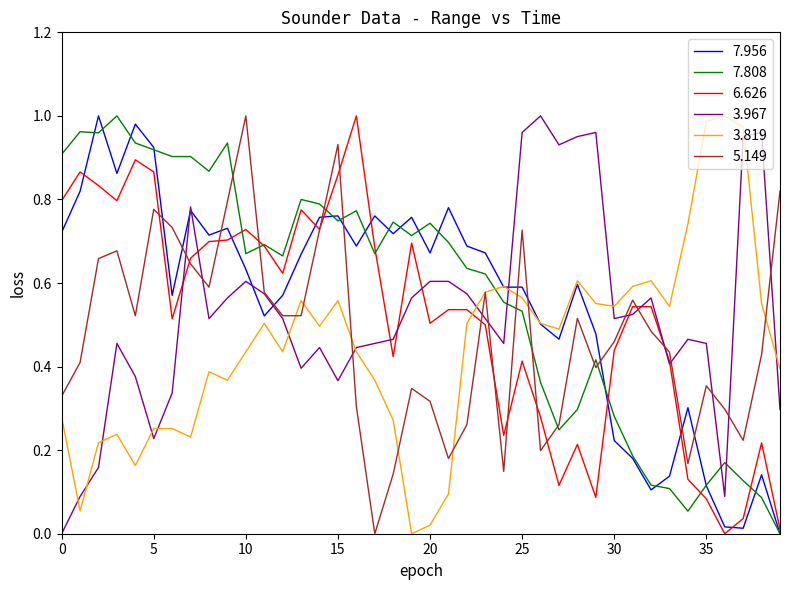

After their last crossing, which series has the higher values: 3.819 or 7.808?

3.819